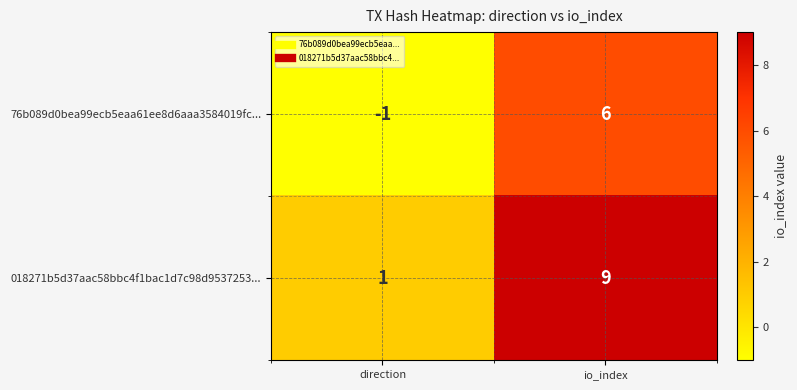

Reading left to right, list all the values displayed in this chart.

76b089d0bea99ecb5eaa61ee8d6aaa3584019fc...: -1	6
018271b5d37aac58bbc4f1bac1d7c98d9537253...: 1	9